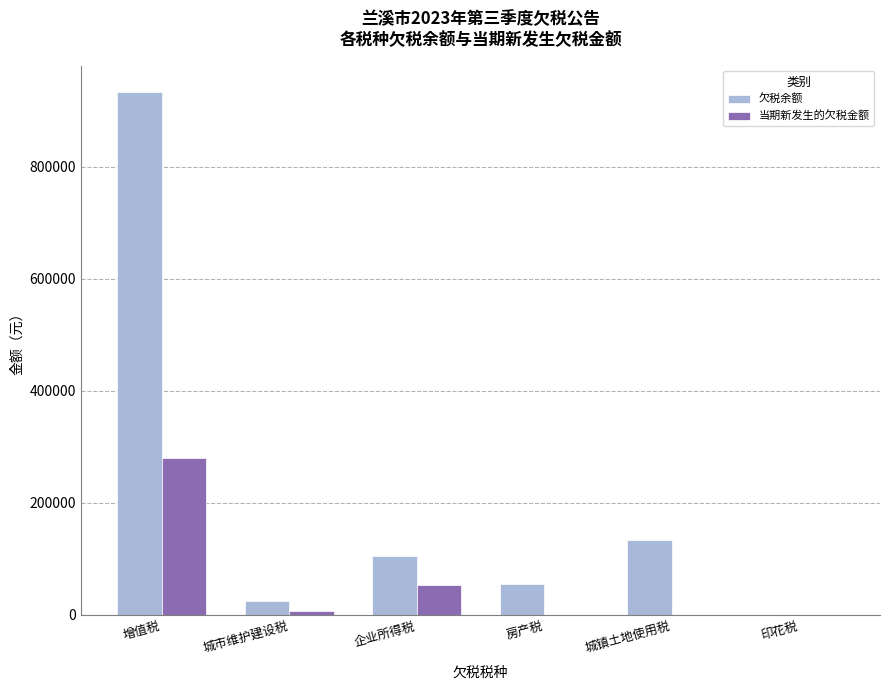

What is the greatest value displayed?

933364.9